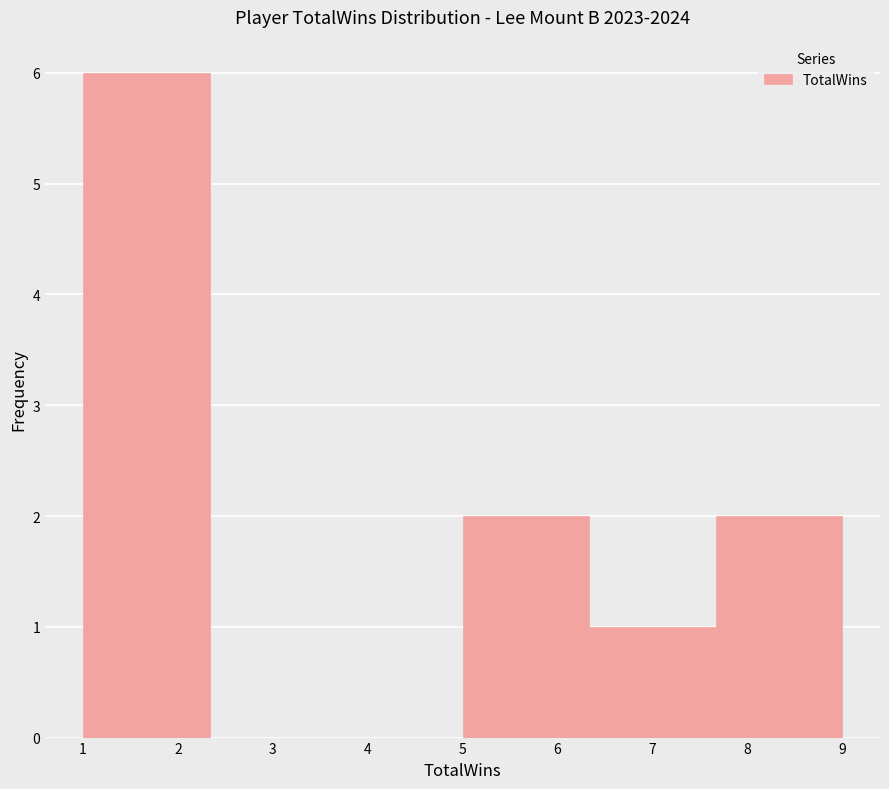

How tall is the bar that spans 1.0 to 2.3 on the x-axis? Neither the bar edges nor the heights are printed on the chart, so give them approximately, as read against the axes.

6